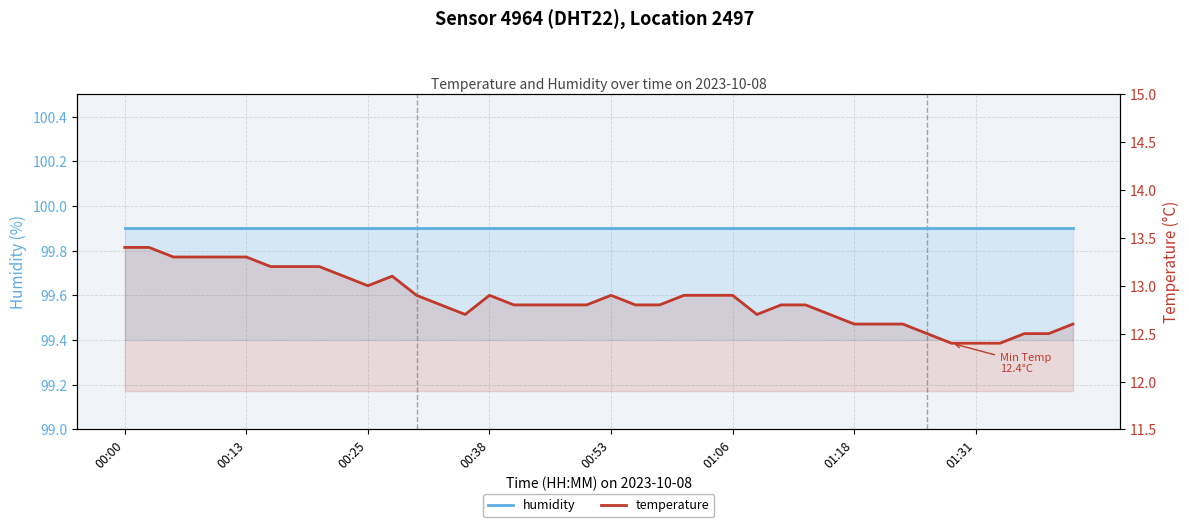

True or false: humidity and temperature intersect in this chart.

False